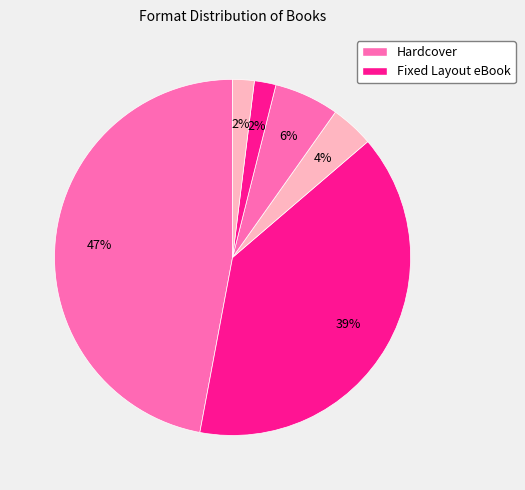

How many segments does this pie chart have?

6